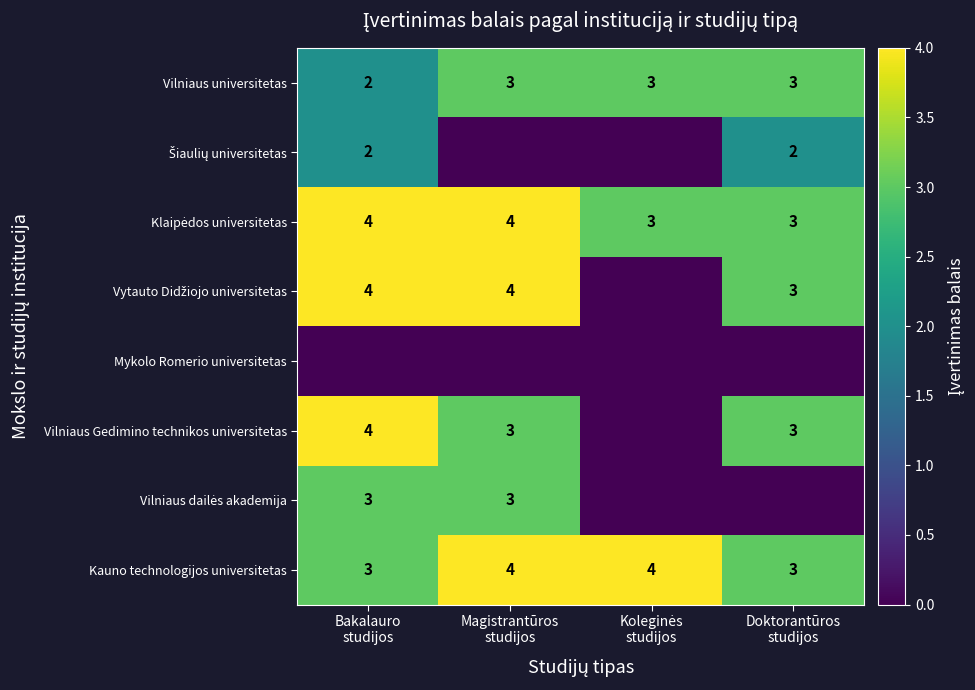

What is the lowest value of the Kauno technologijos universitetas series?

3